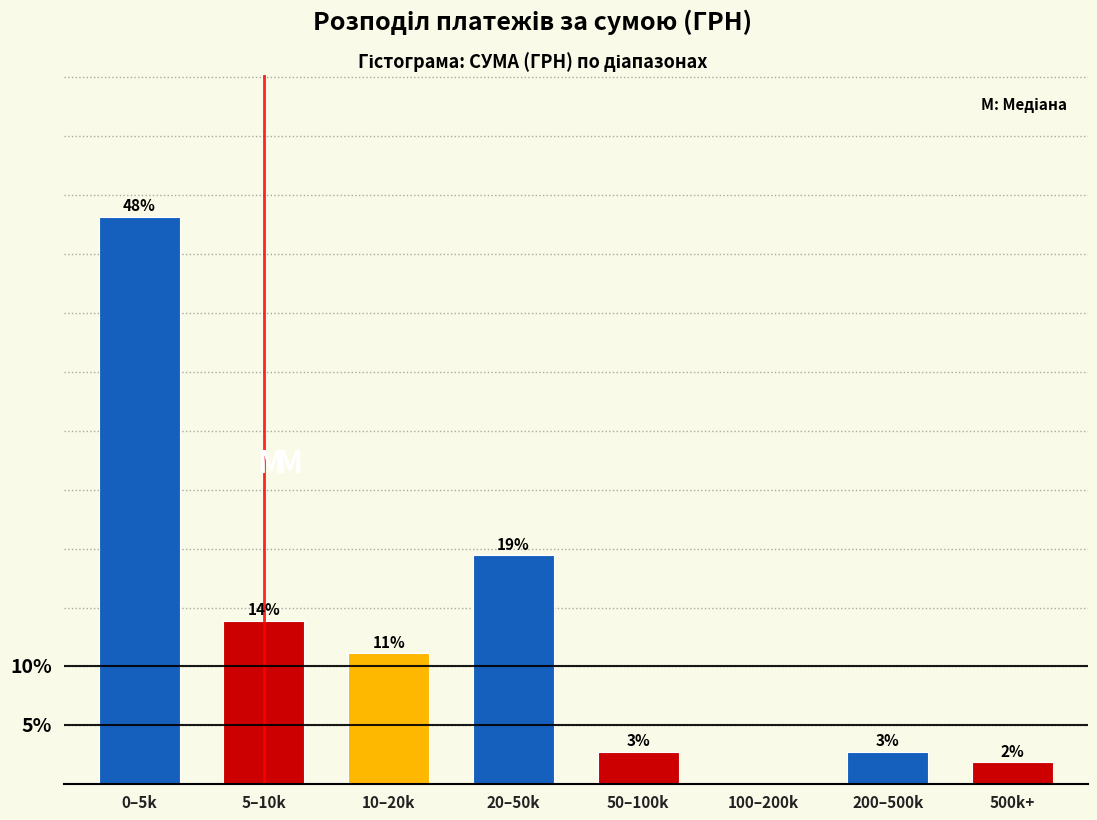

Are the bars horizontal?

No